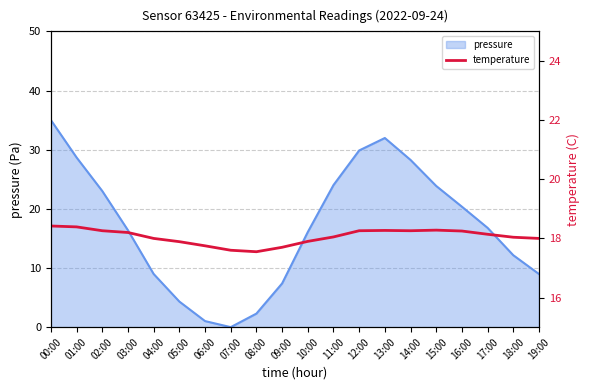

The pressure series shows 32.0 at 13:00. True or false?

True